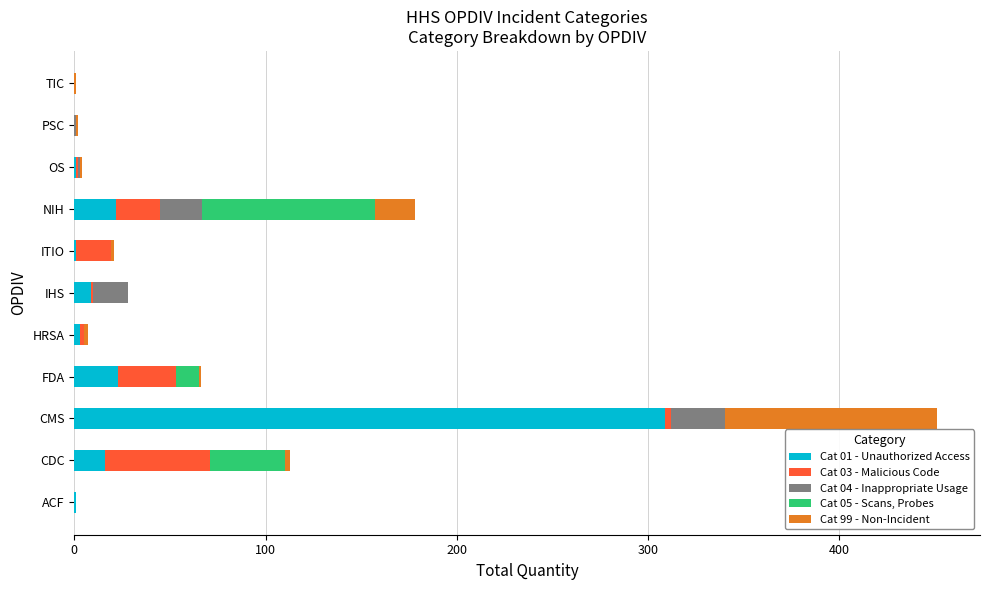

At which category is the sum across all series the highest?

CMS